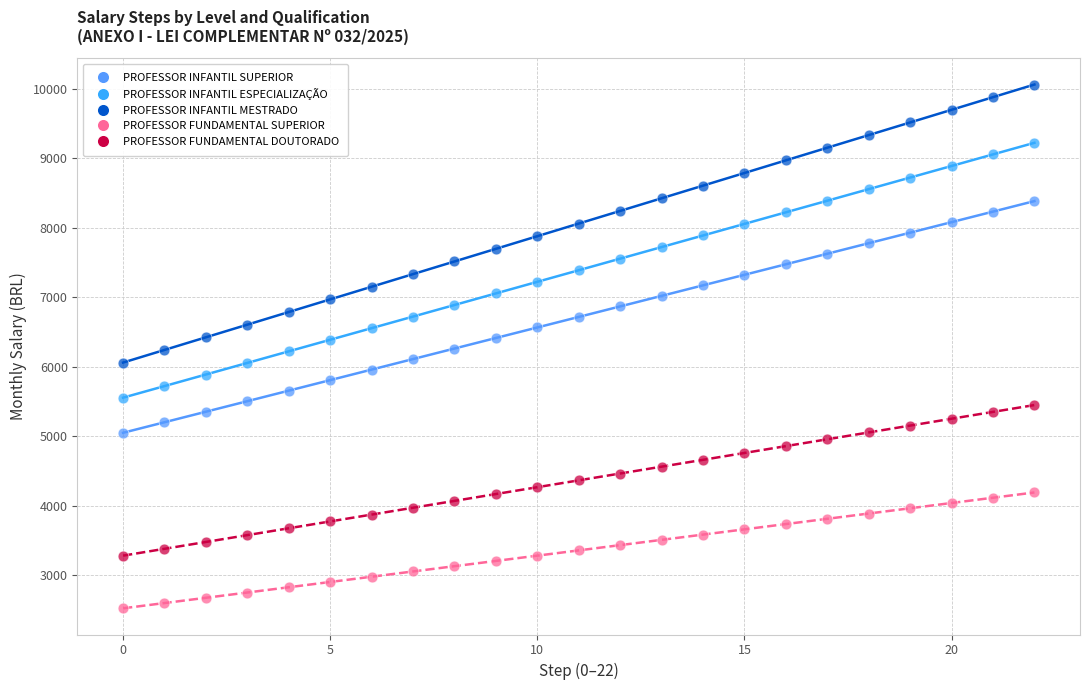

What are all the series names shown in the legend?

PROFESSOR INFANTIL SUPERIOR, PROFESSOR INFANTIL ESPECIALIZAÇÃO, PROFESSOR INFANTIL MESTRADO, PROFESSOR FUNDAMENTAL SUPERIOR, PROFESSOR FUNDAMENTAL DOUTORADO